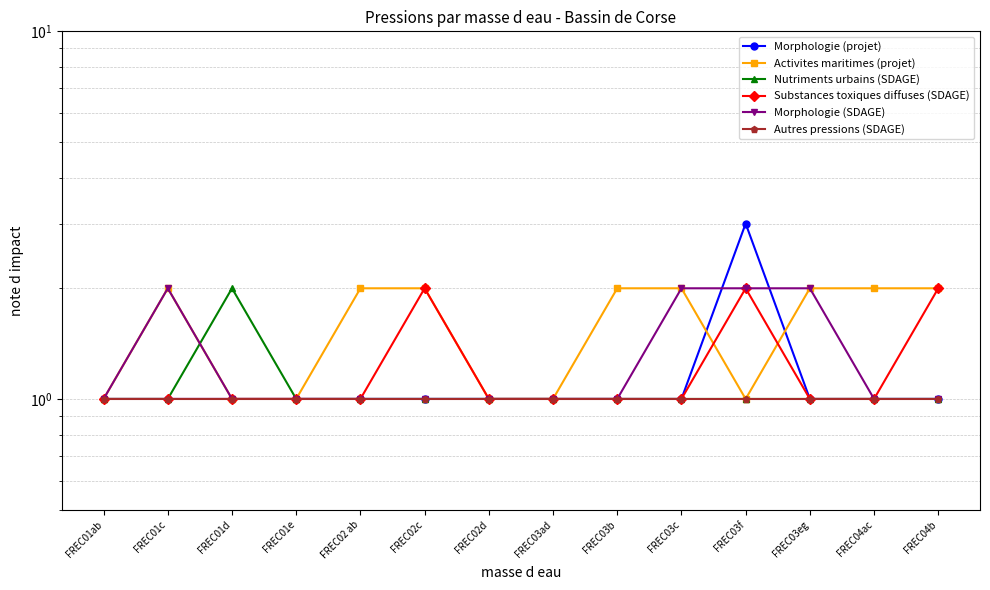

Does the chart have visible grid lines?

Yes